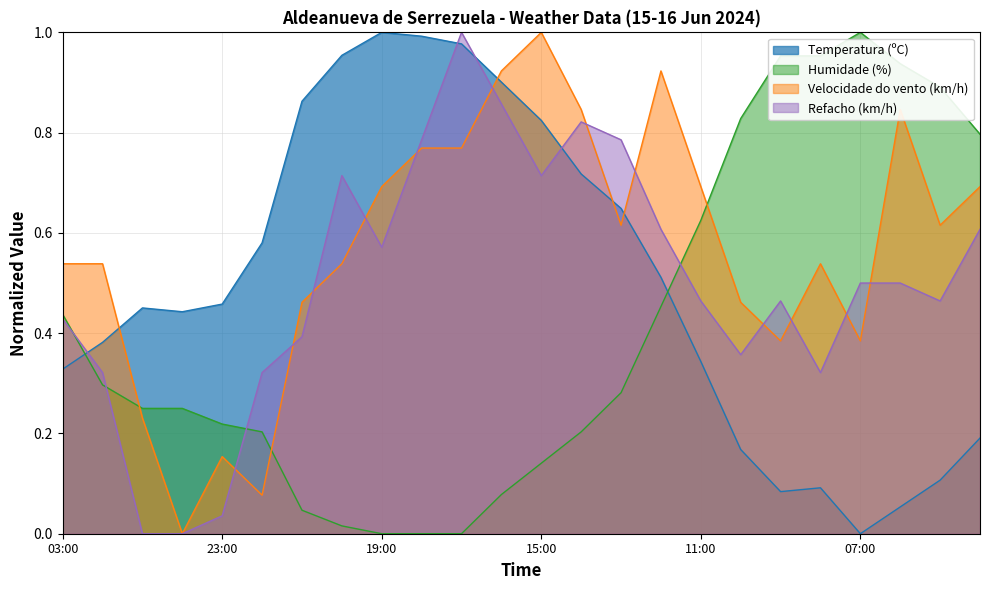

How many lines are shown in the chart?

4